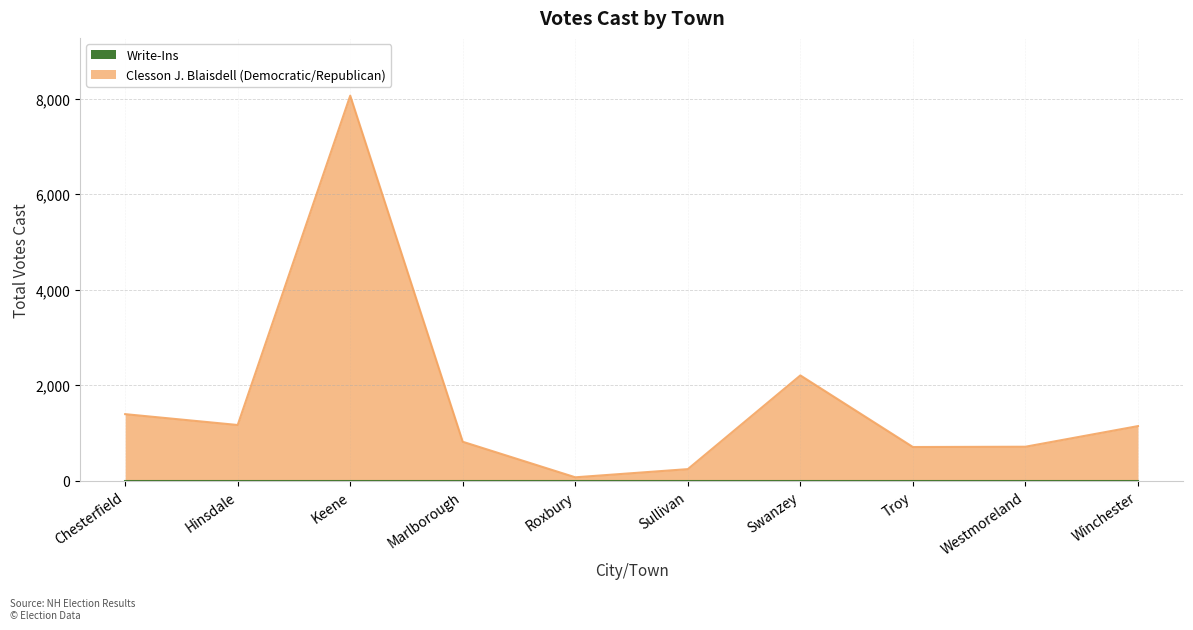

At which category does the data reach its first local valley?

Hinsdale